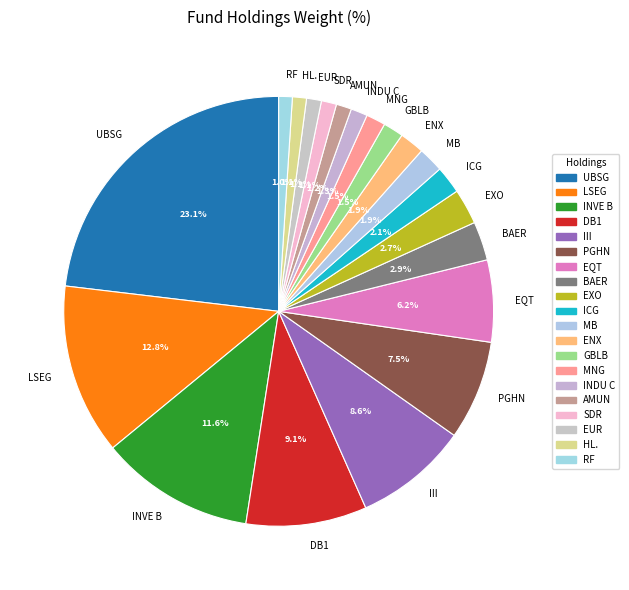

Is there a majority slice in this chart?

No